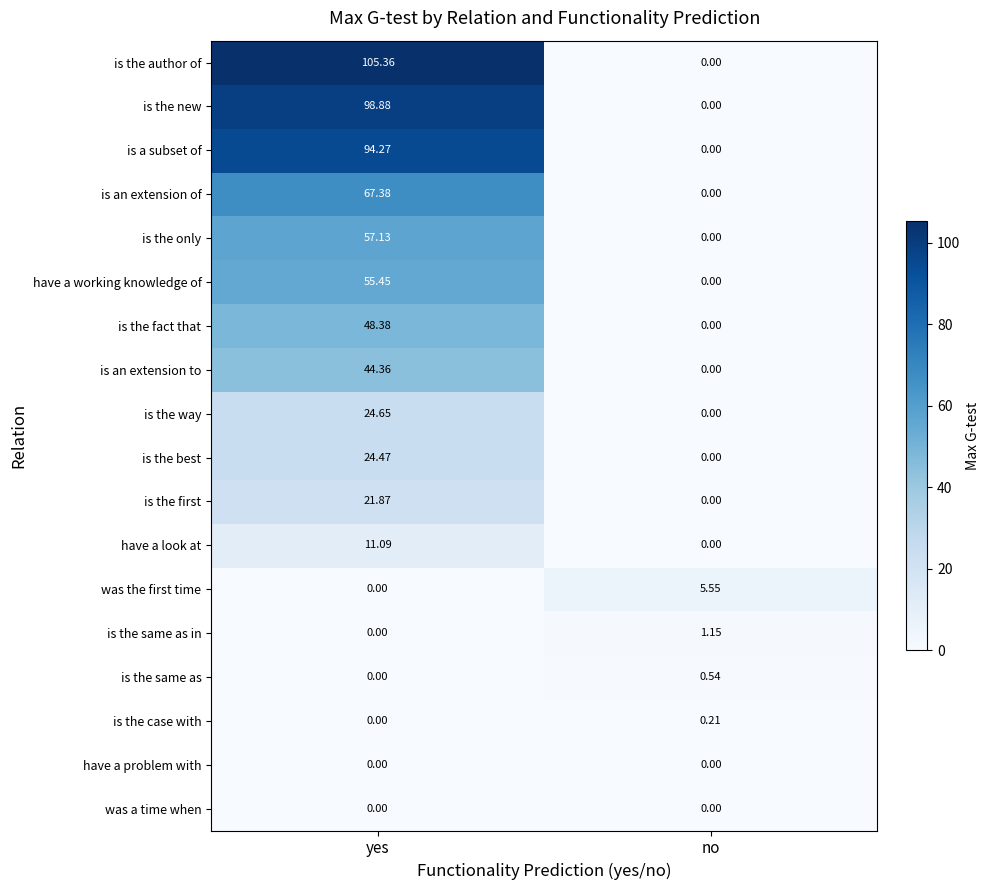

Which series has the largest range (max minus min)?

is the author of